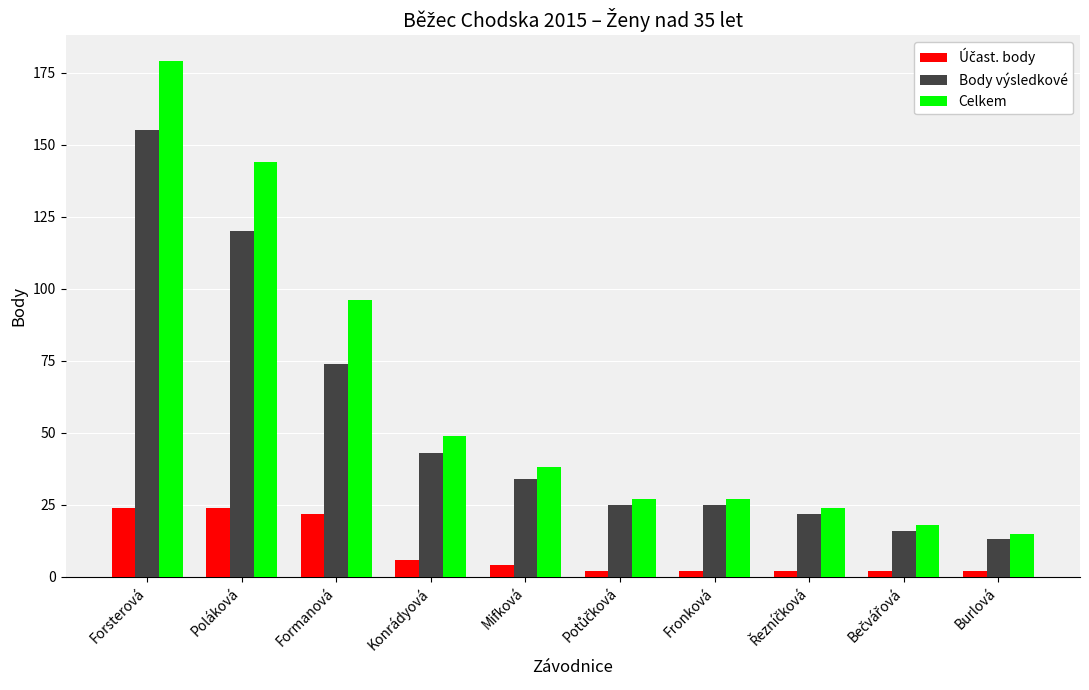

What is the highest value of the Celkem series?

179